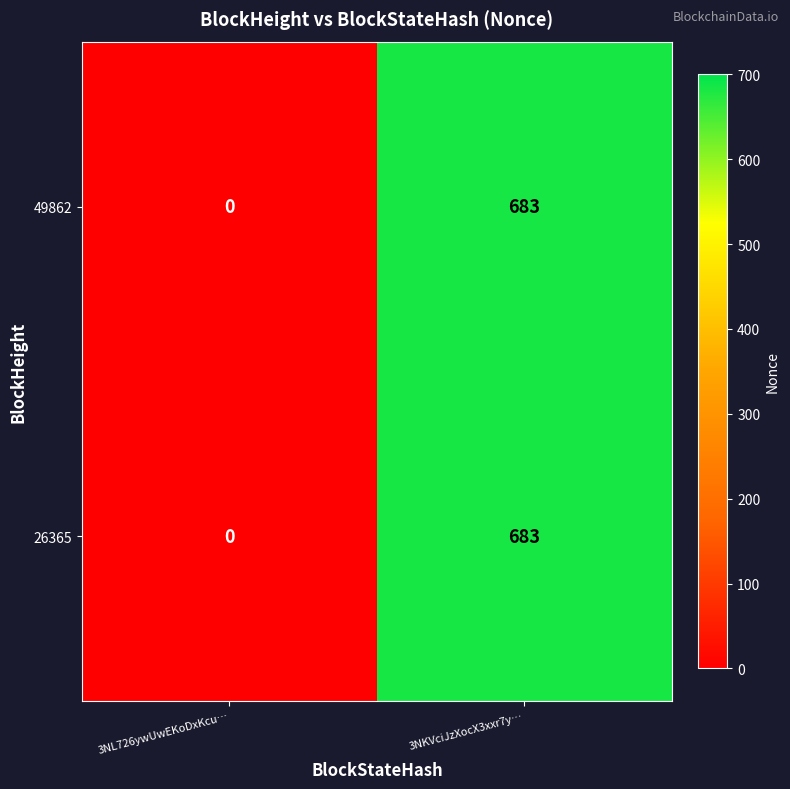

What is the total value across all series at 3NKVciJzXocX3xxr7y…?

1366